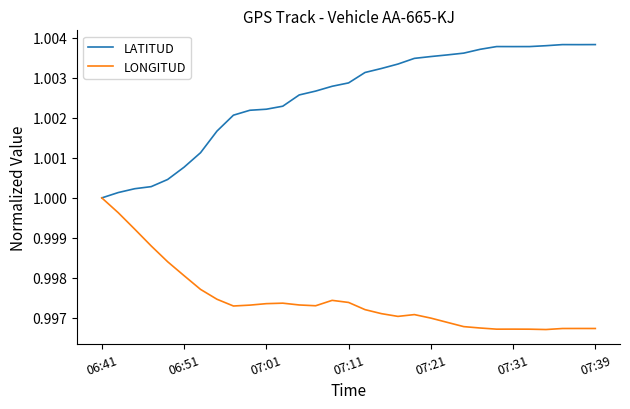

Rank the series by their average value, from highest to lowest.

LATITUD, LONGITUD